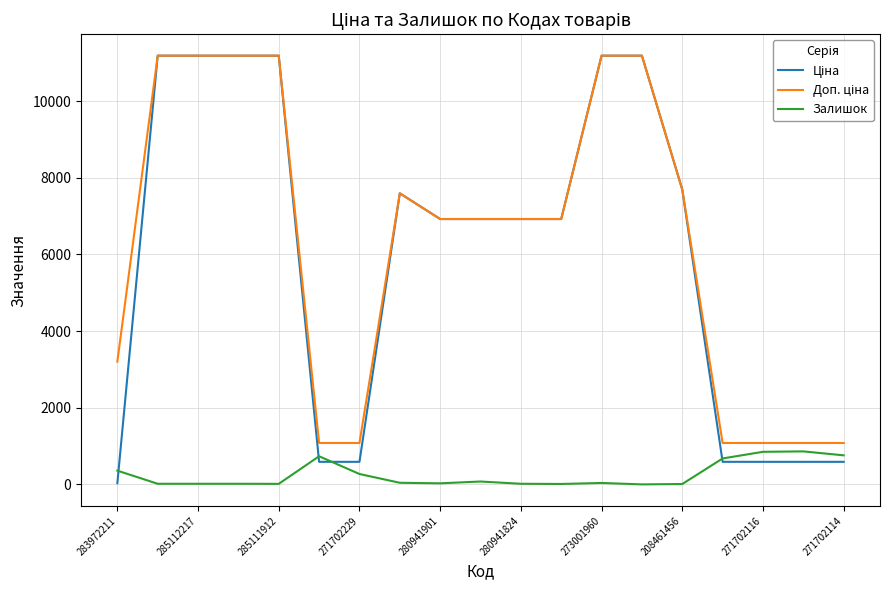

How many interior local peaks does the Ціна series have?

1